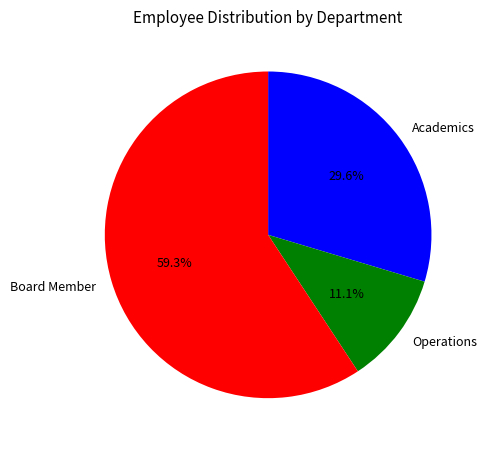

Which has a higher value, Academics or Board Member?

Board Member